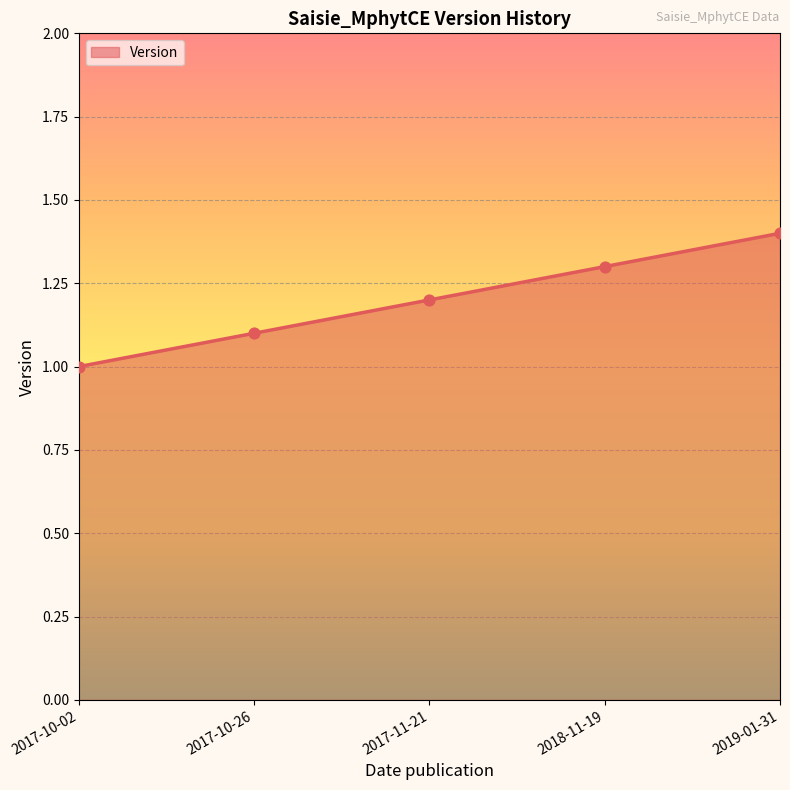

Which has a higher value, 2019-01-31 or 2018-11-19?

2019-01-31